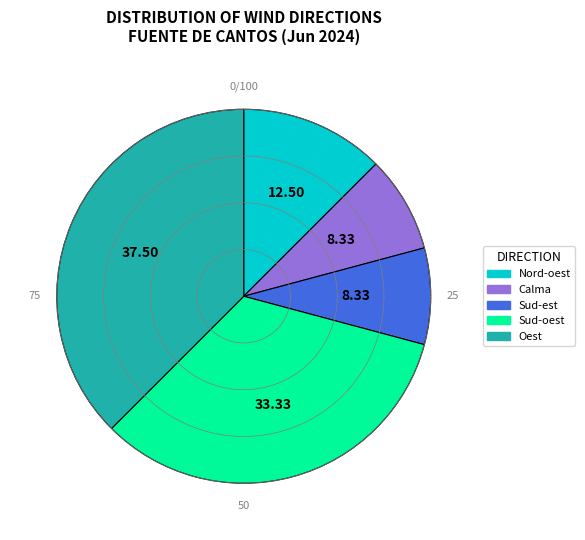

To the nearest percent, what is the difference between the Sud-est and Sud-oest slice percentages?

25%